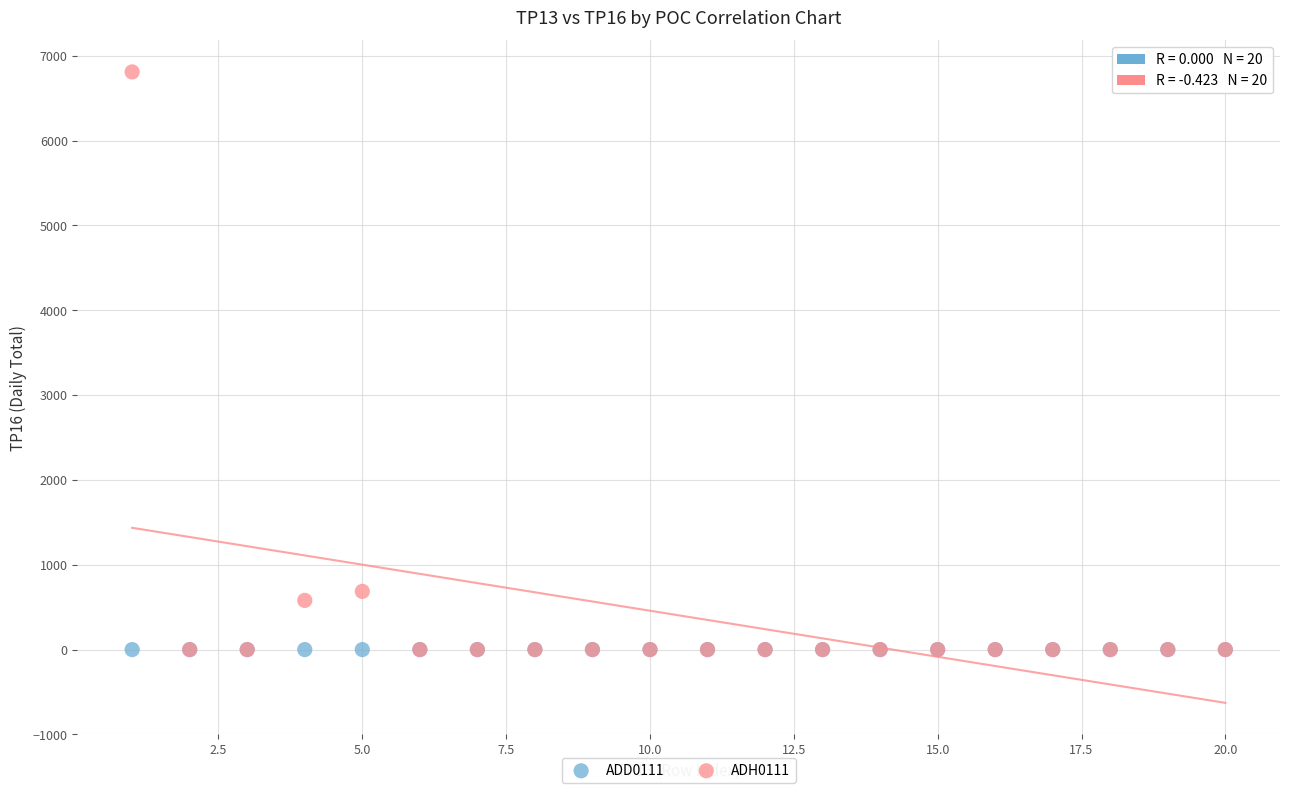

Across all series, what Y value is closest to 3405?

686